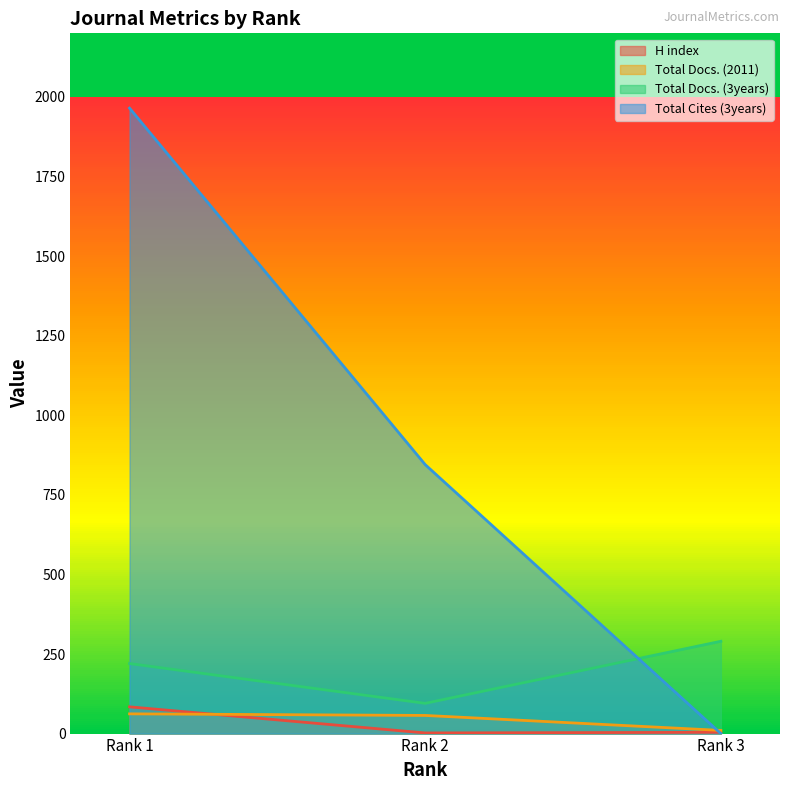

What is the total value across all series at Rank 2?

999